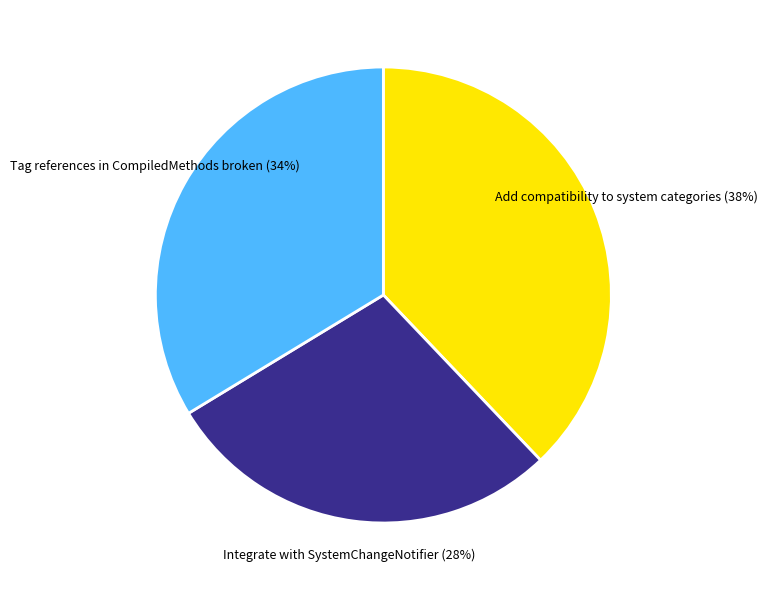

Count the number of slices in the pie.

3